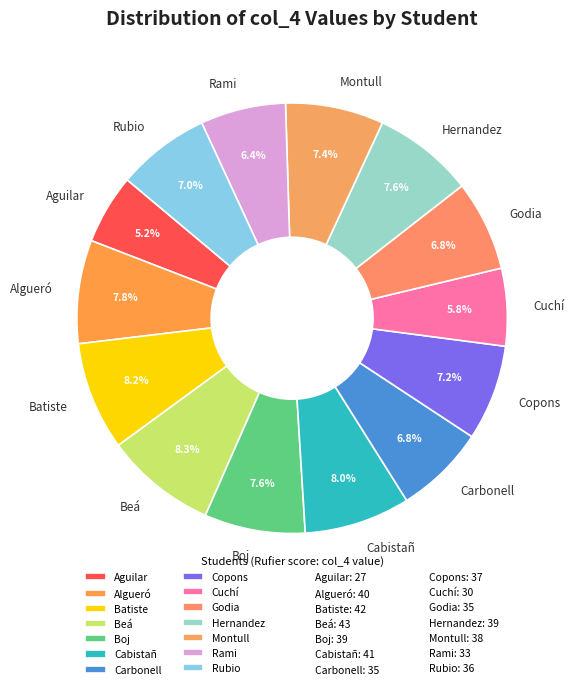

Which category has the smallest portion of the pie?

Aguilar